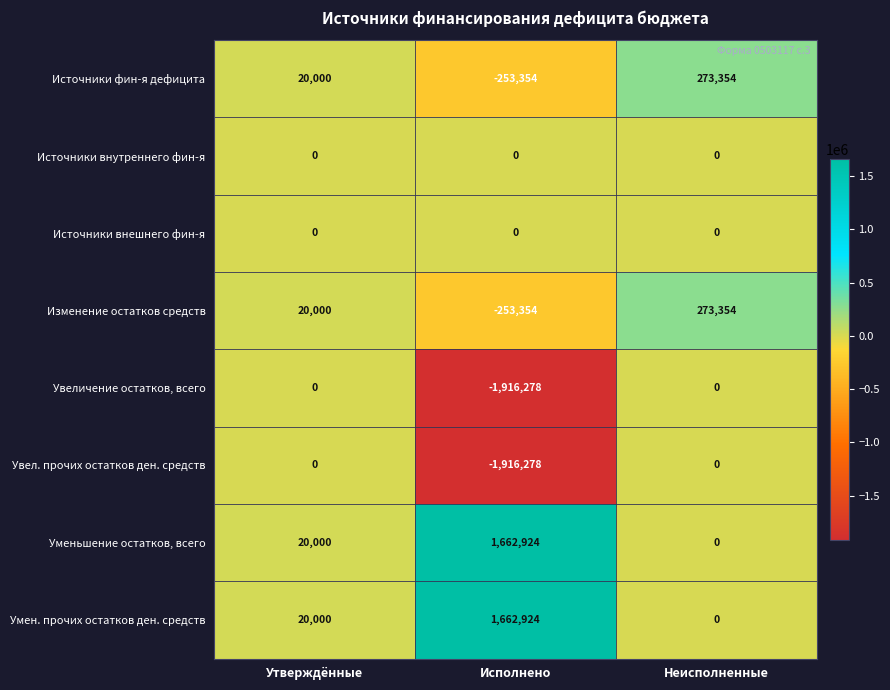

Where is Умен. прочих остатков ден. средств nearest to the value 831462?

Утверждённые